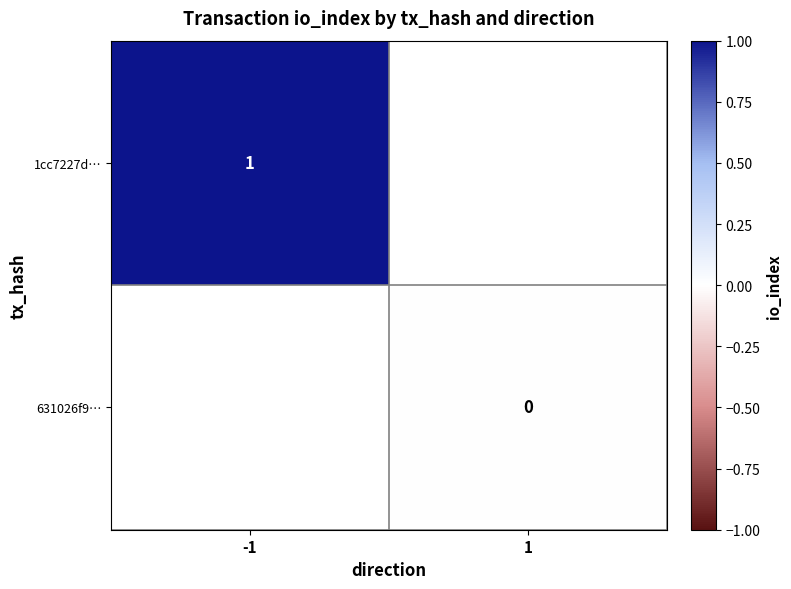

True or false: 1cc7227d… has a value of 1.5 at -1.

False